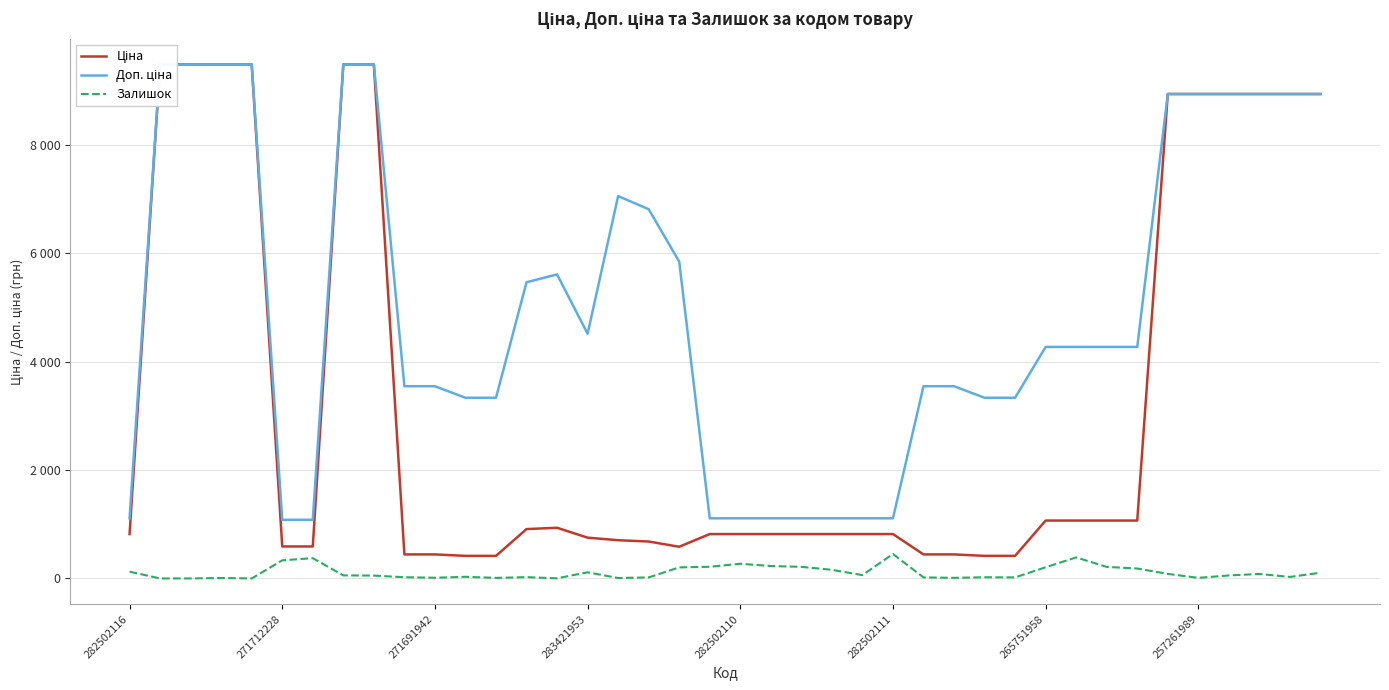

Reading left to right, what are all the values shown in this chart?

Ціна: 818.5	9480.1	9480.1	9480.1	9480.1	589.9	589.9	9480.1	9480.1	443.1	443.1	416.6	416.6	910.4	934.5	752.2	705.1	681.0	584.4	818.5	818.5	818.5	818.5	818.5	818.5	818.5	443.1	443.1	416.6	416.6	1067.3	1067.3	1067.3	1067.3	8934.1	8934.1	8934.1	8934.1	8934.1	8934.1
Доп. ціна: 1109.2	9480.1	9480.1	9480.1	9480.1	1081.7	1081.7	9480.1	9480.1	3545.0	3545.0	3332.5	3332.5	5462.3	5607.2	4513.3	7051.3	6809.8	5843.9	1109.2	1109.2	1109.2	1109.2	1109.2	1109.2	1109.2	3545.0	3545.0	3332.5	3332.5	4269.4	4269.4	4269.4	4269.4	8934.1	8934.1	8934.1	8934.1	8934.1	8934.1
Залишок: 125.0	0.0	0.0	8.0	0.0	334.0	374.0	56.0	53.0	22.0	13.0	30.0	10.0	24.0	2.0	113.0	8.0	19.0	204.0	215.0	271.0	229.0	214.0	159.0	61.0	451.0	19.0	11.0	22.0	19.0	206.0	388.0	213.0	183.0	84.0	11.0	55.0	83.0	28.0	105.0